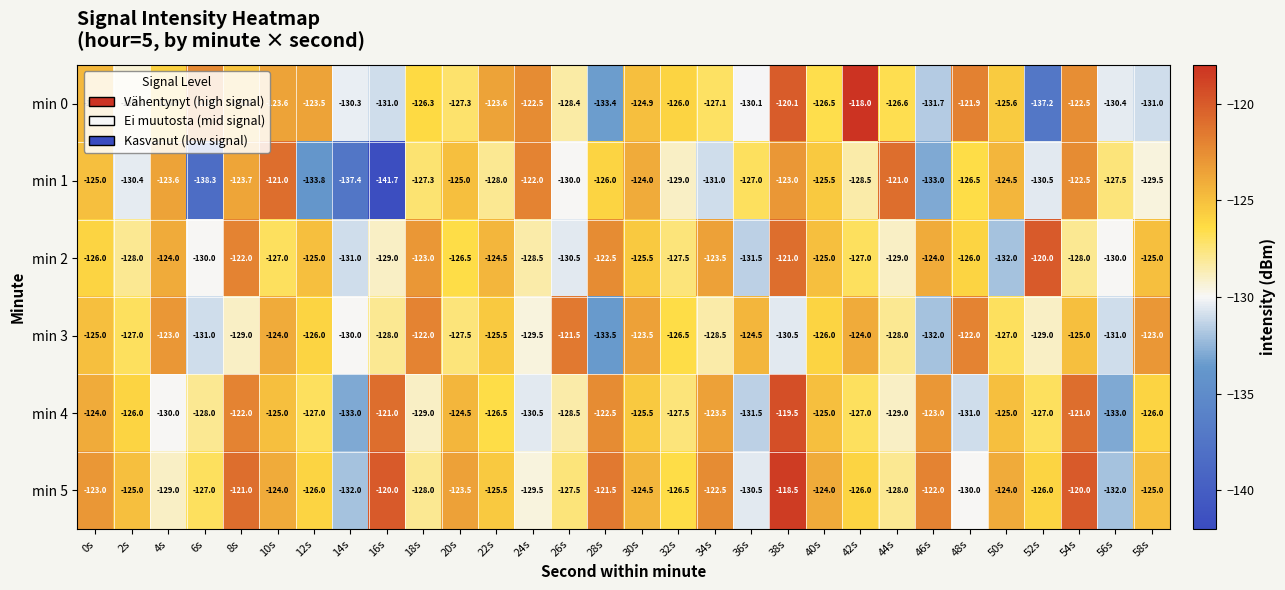

True or false: min 1 has a value of -43.7 at 14s.

False